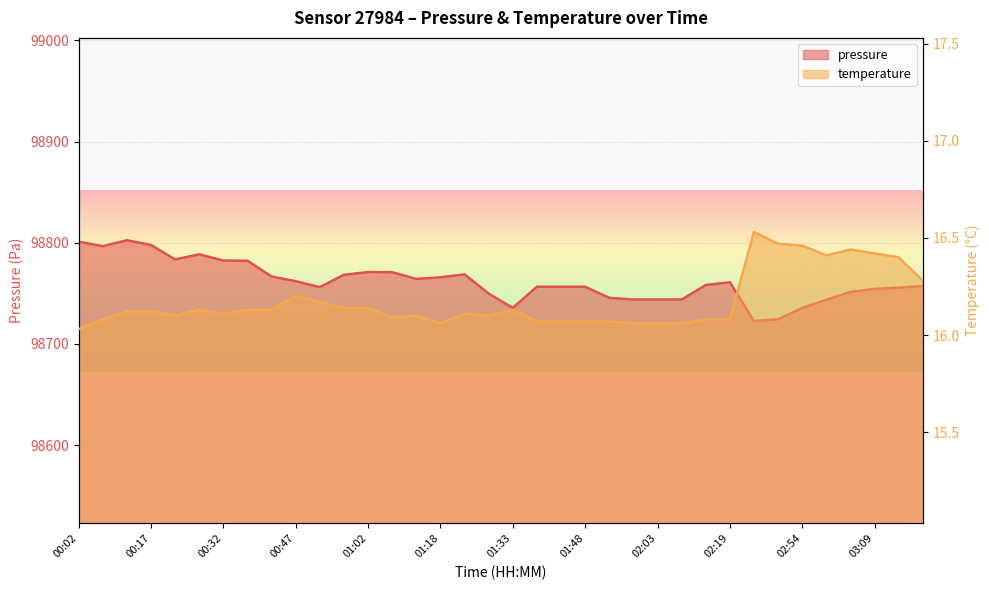

What is the difference between the maximum and minimum values in the pressure series?

79.8